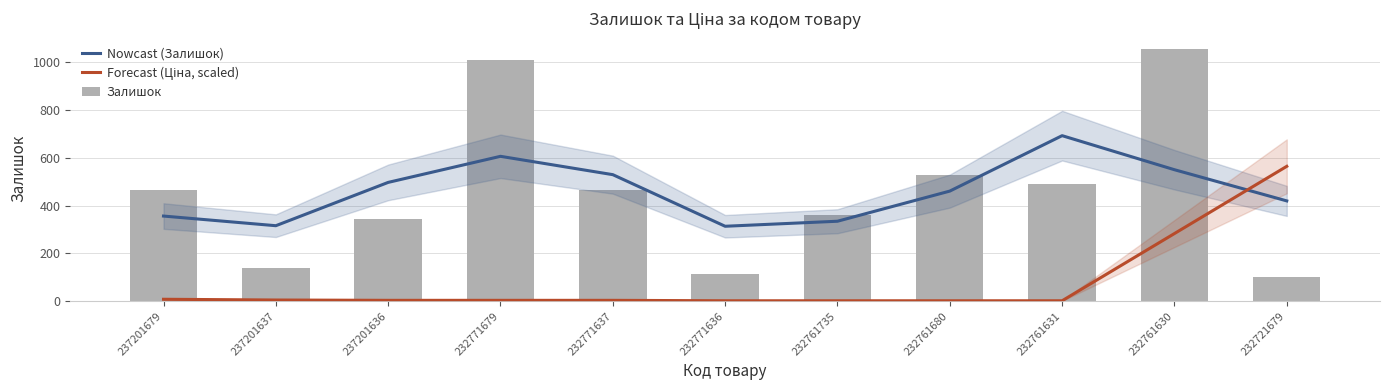

Between 232761630 and 237201679, which is larger?

232761630